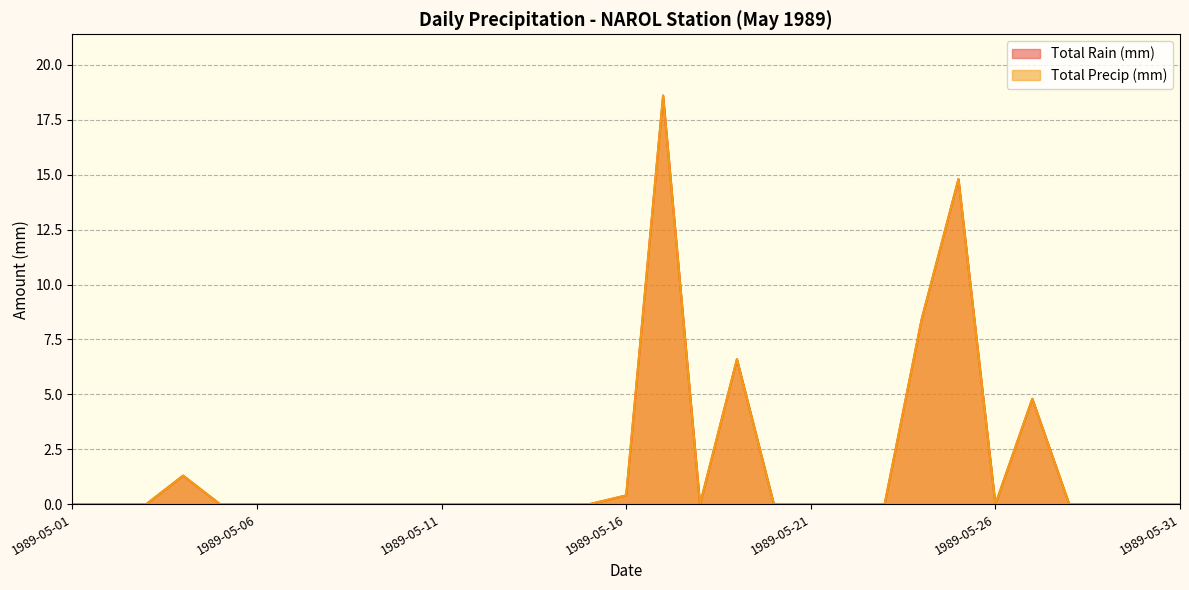

True or false: Total Rain (mm) and Total Precip (mm) cross at least once.

False